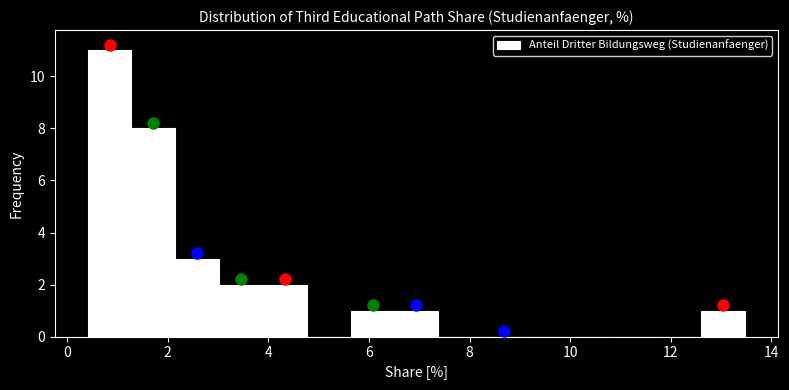

Which range on the x-axis has the tallest bar?

0.4 to 1.2